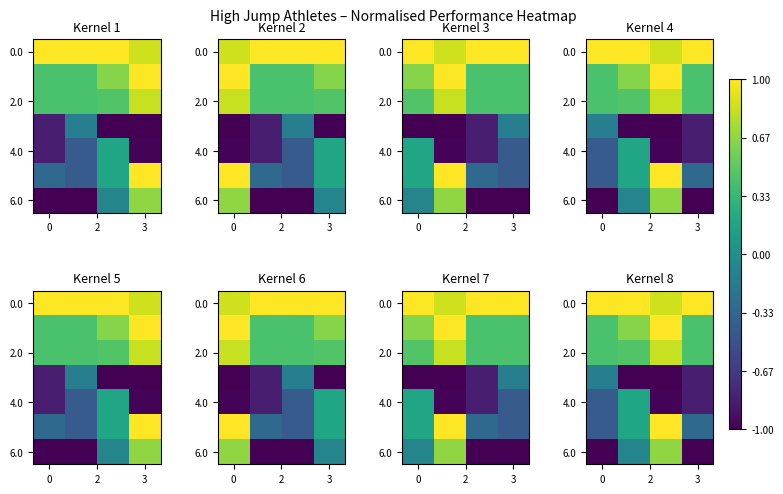

What is the average value of the 6.0 series?

-0.4